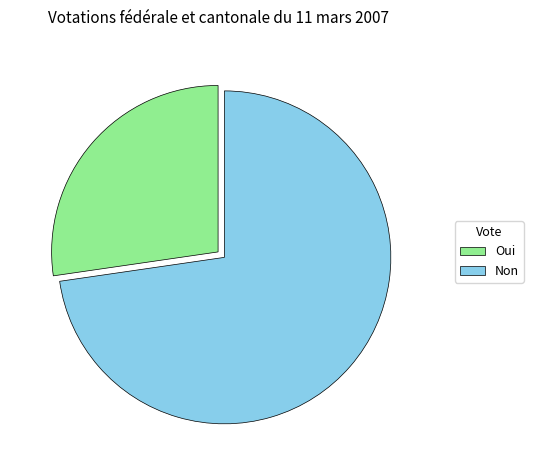

The Oui slice represents 20% of the pie. True or false?

False